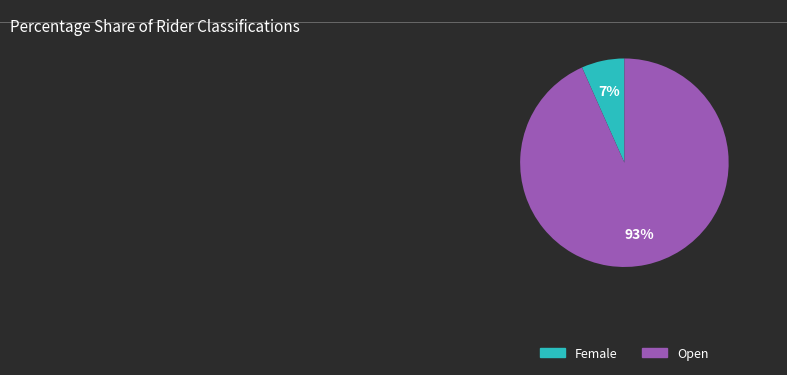

To the nearest percent, what is the average slice percentage?

50%